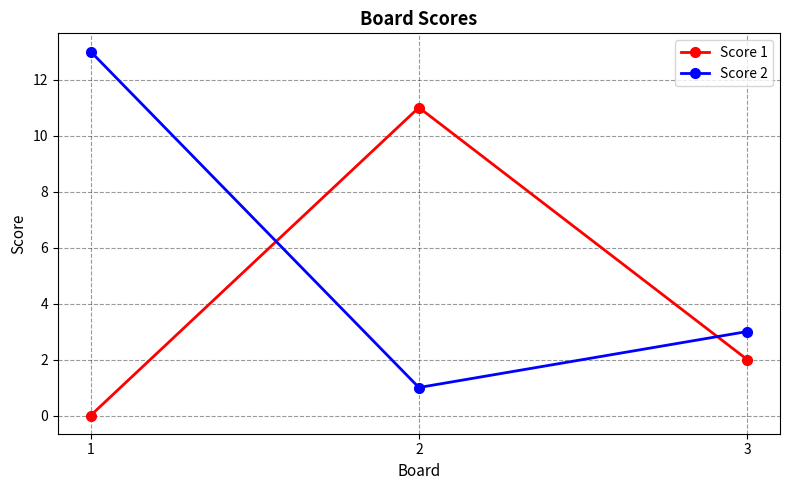

List the series in order of their peak value, lowest first.

Score 1, Score 2